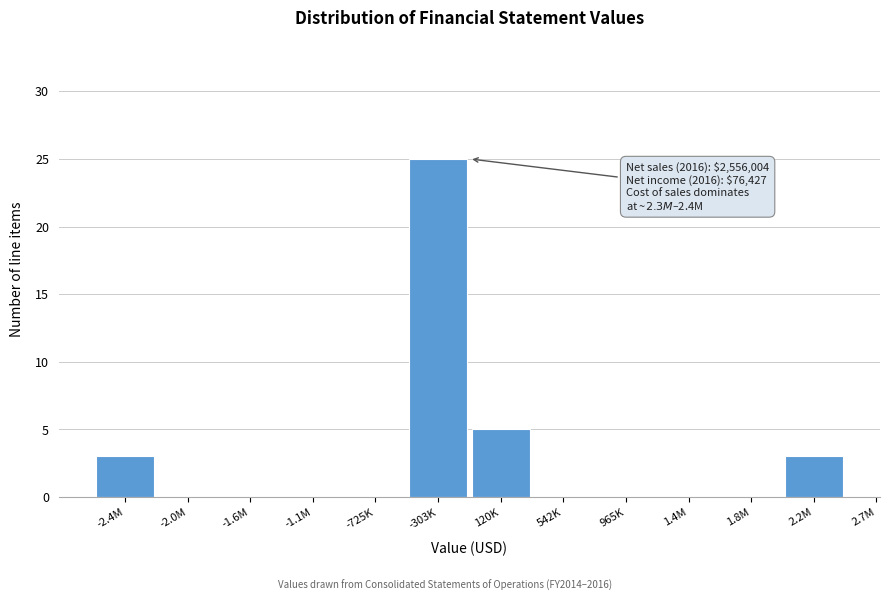

Reading left to right, transcribe all the data shown in this chart.

-2.4M=3	-2.0M=0	-1.6M=0	-1.1M=0	-725K=0	-303K=25	120K=5	542K=0	965K=0	1.4M=0	1.8M=0	2.2M=3